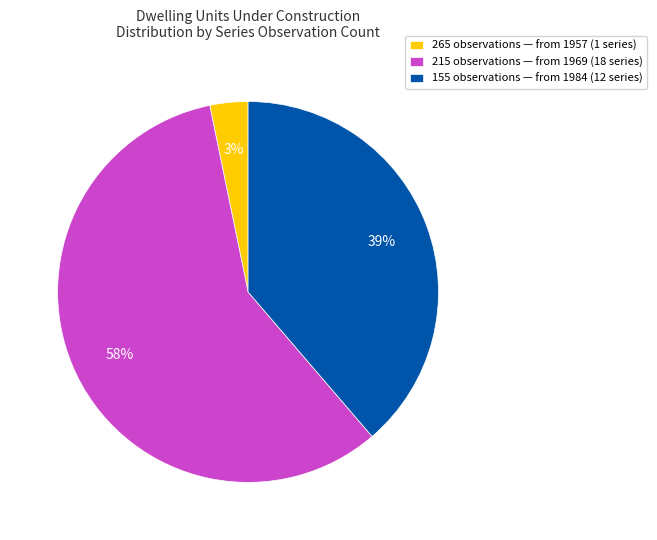

Which slice represents more than half of the pie?

215 observations — from 1969 (18 series)